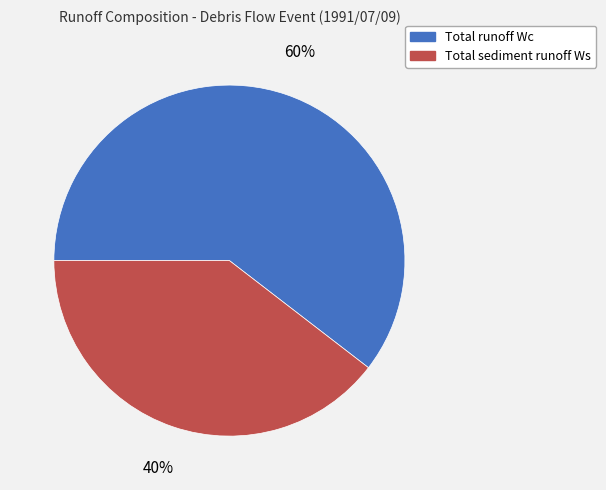

Rank the categories by value from lowest to highest.

Total sediment runoff Ws, Total runoff Wc